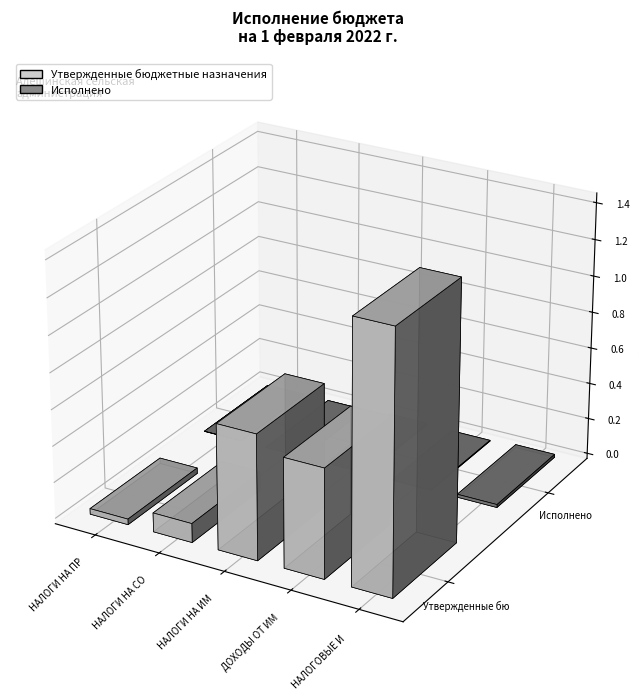

At which label does Утвержденные бюджетные назначения first exceed 600000?

НАЛОГИ НА ИМУЩЕСТВО